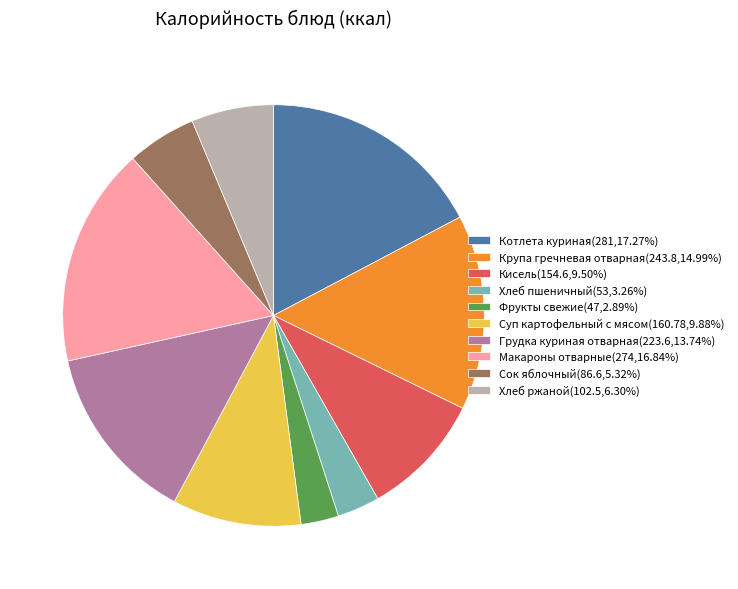

The Макароны отварные slice represents 3% of the pie. True or false?

False